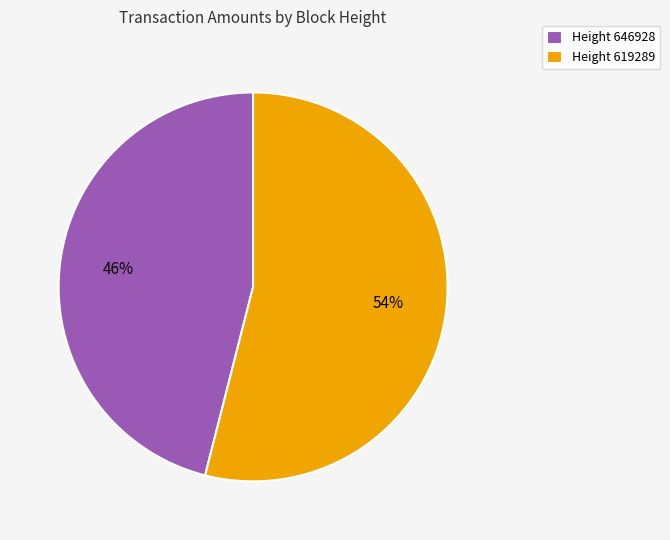

Is the sum of Height 619289 and Height 646928 greater than half?

Yes